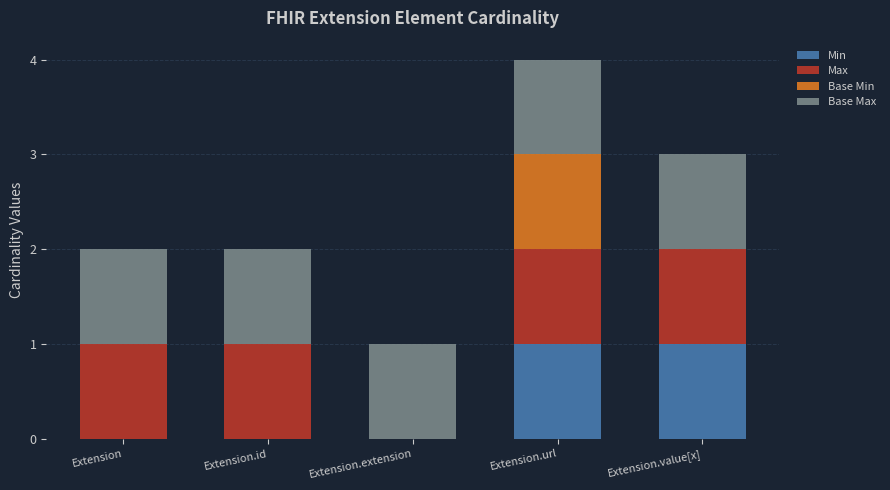

What is the total value across all series at Extension.value[x]?

3